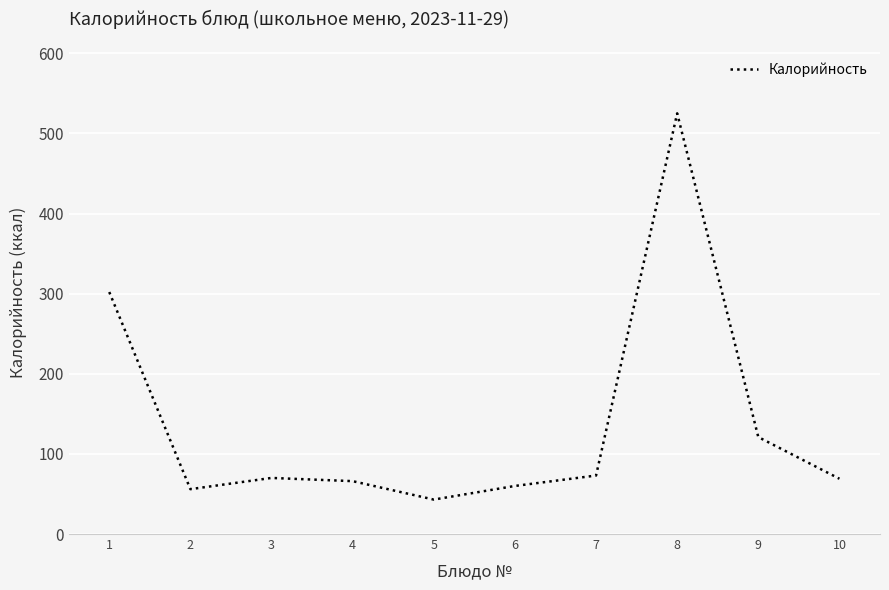

True or false: the data shows 37 at 2.

False